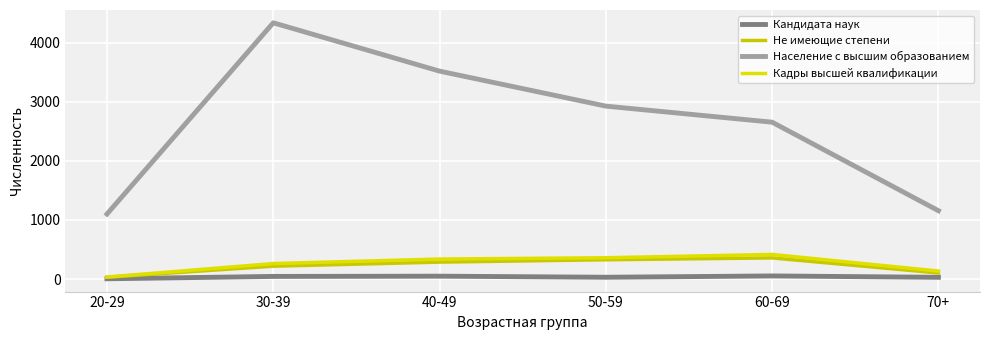

At 30-39, list the series in order from largest to smallest.

Население с высшим образованием, Кадры высшей квалификации, Не имеющие степени, Кандидата наук